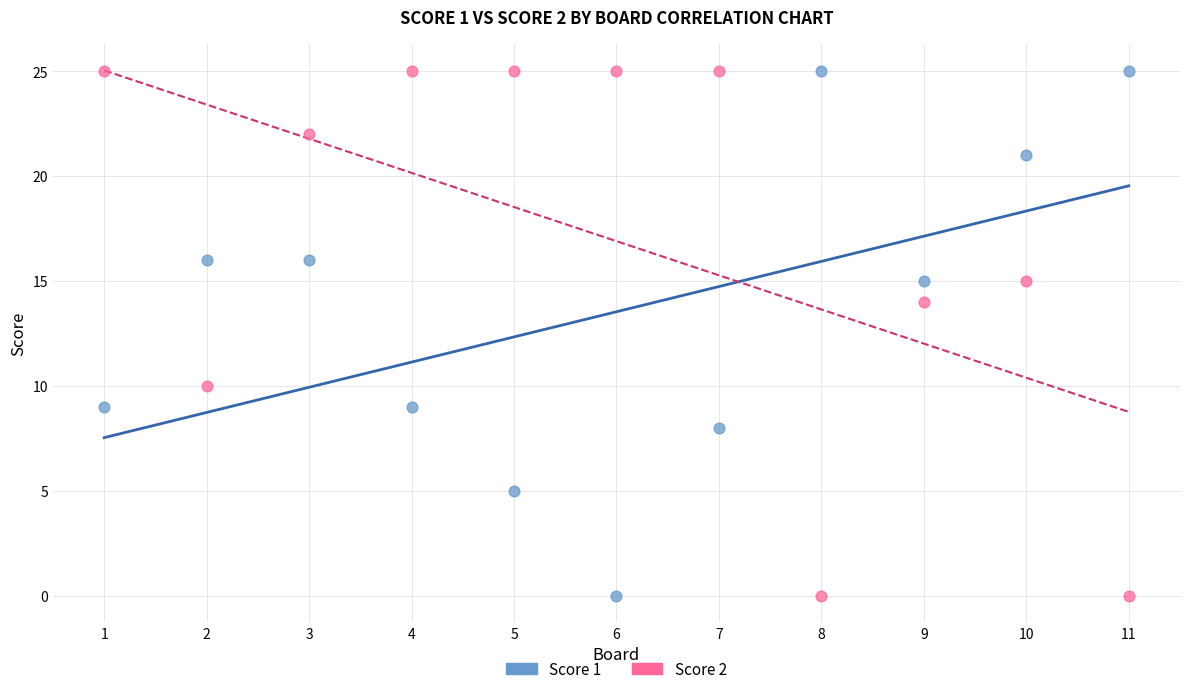

What is the X range (max minus min) for the scatter plot?

10